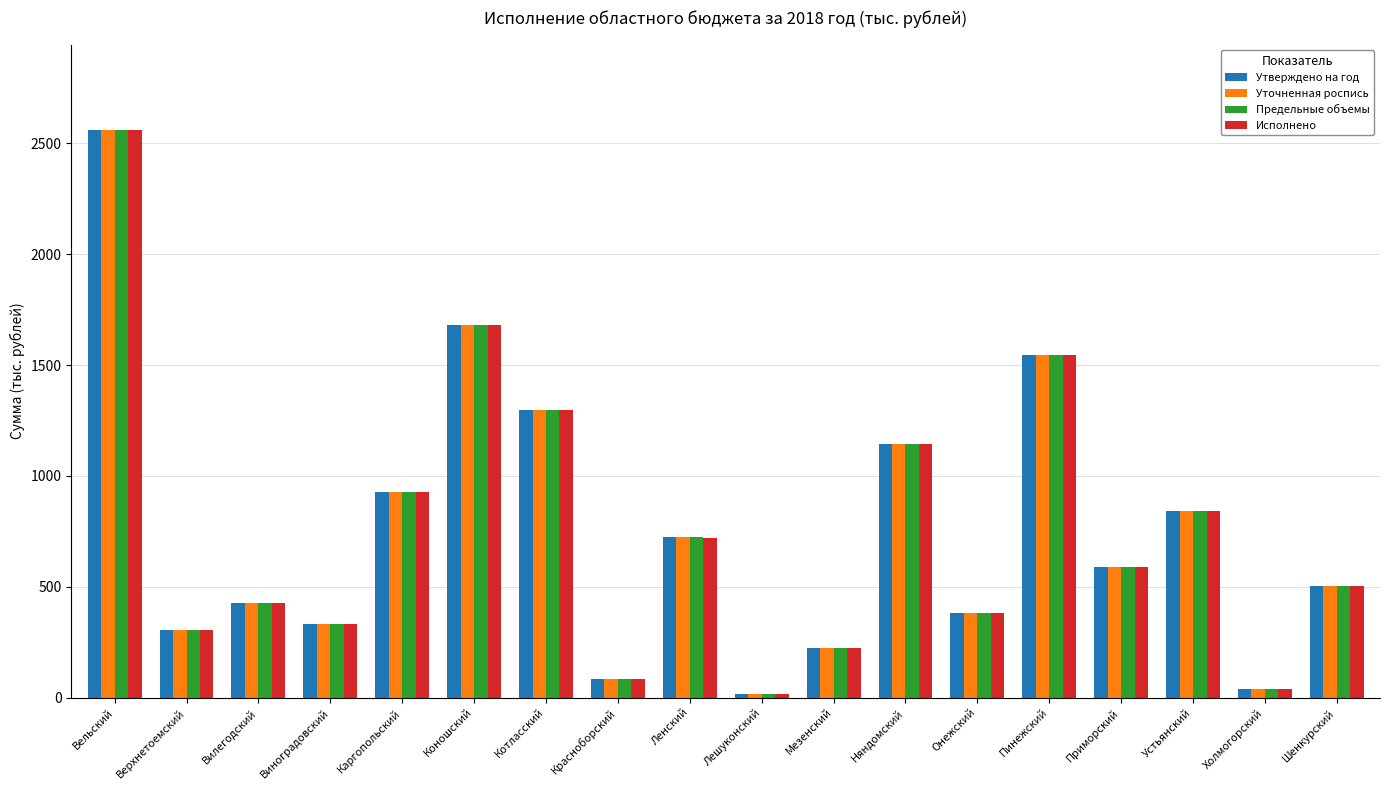

What is the value of the Предельные объемы bar at the 9th from the left?

722.4